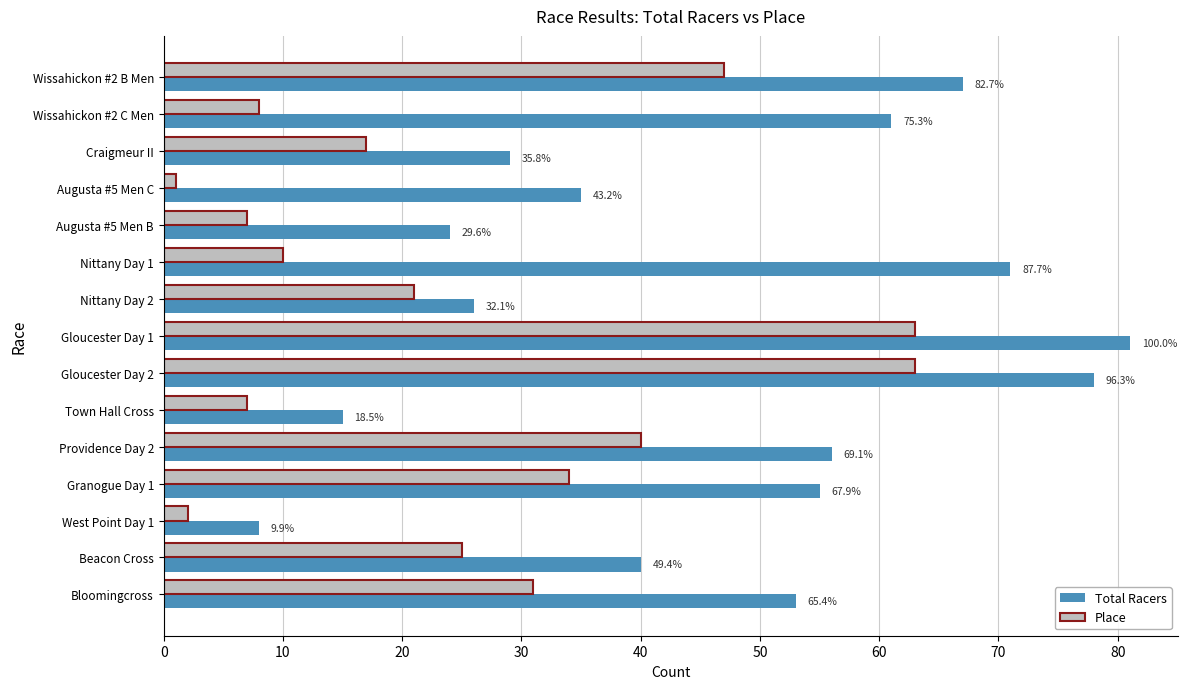

What are all the series names shown in the legend?

Total Racers, Place